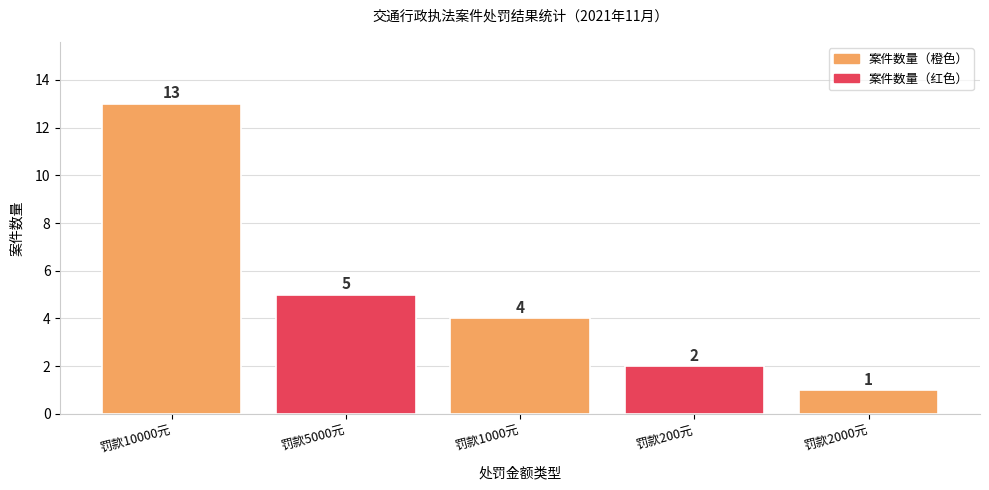

What is the label of the 3rd bar from the left?

罚款1000元